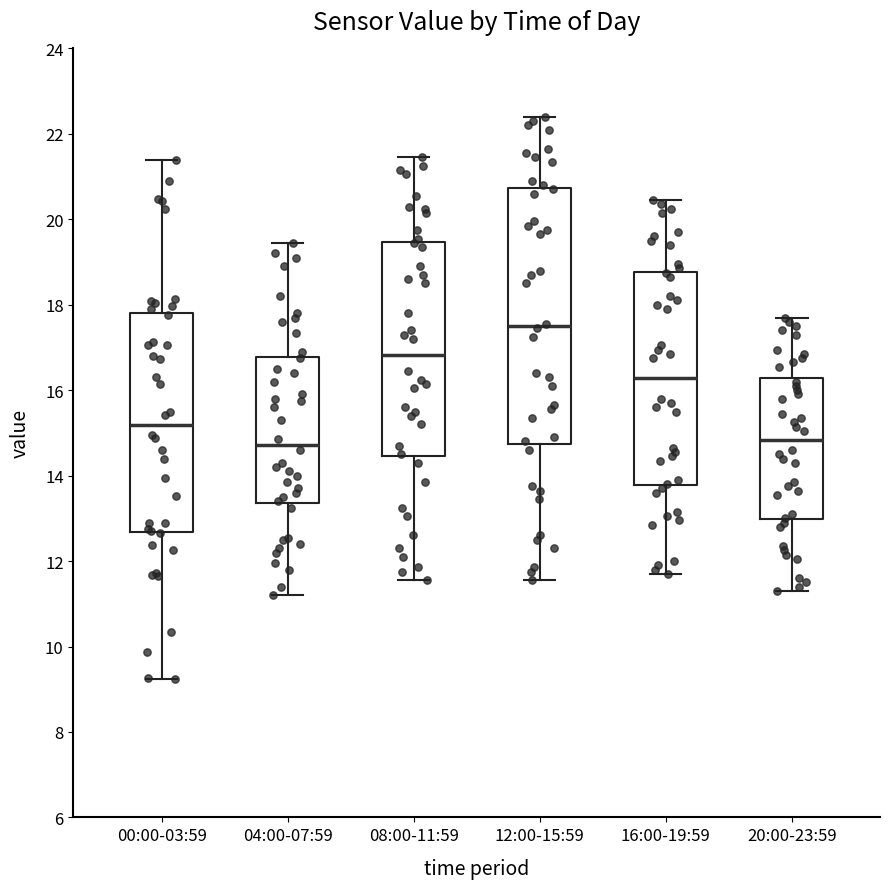

Where does the upper whisker of the box for 20:00-23:59 end on the y-axis? The values are not printed on the chart, so give them approximately, as read against the axis.

17.8